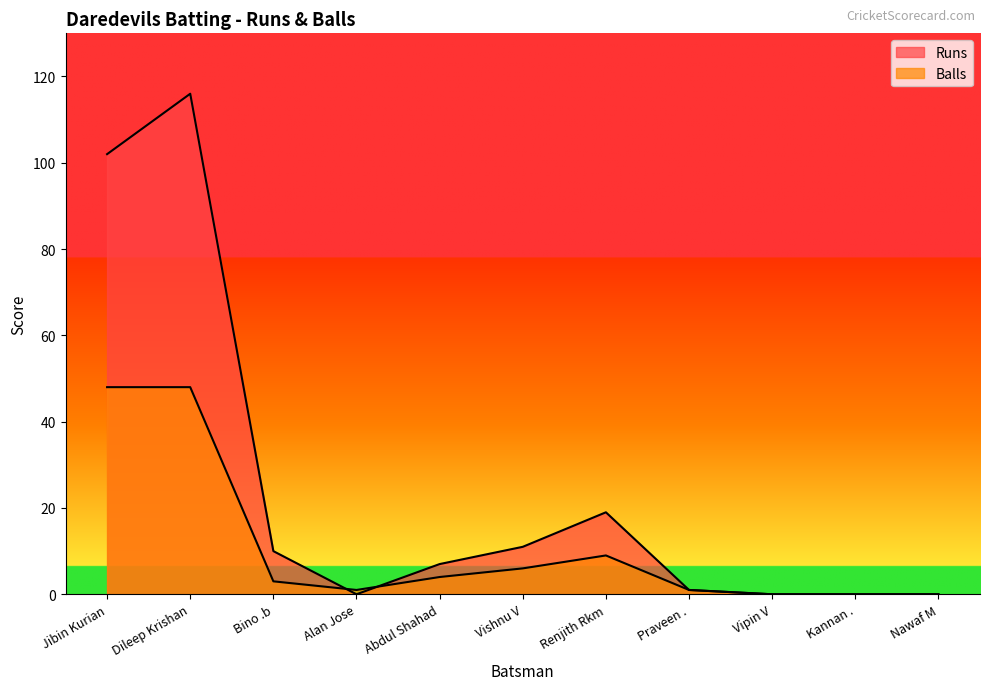

How many positive values does the Runs series have?

7